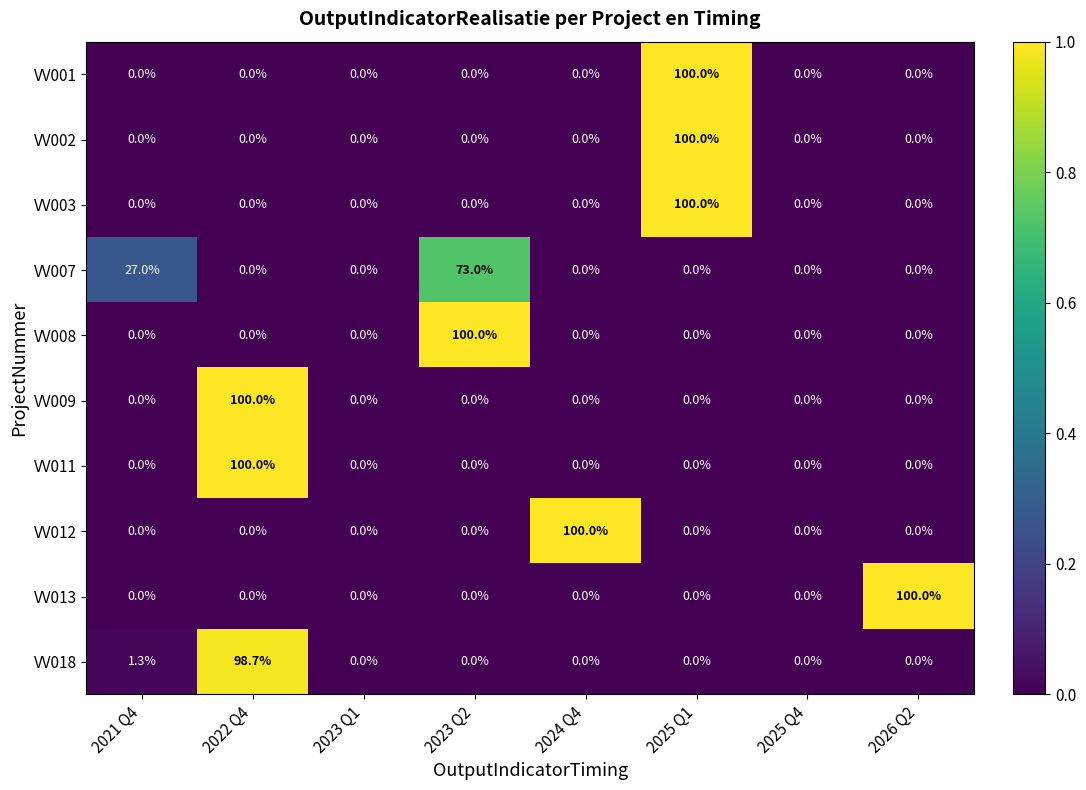

How many series are shown in this chart?

10